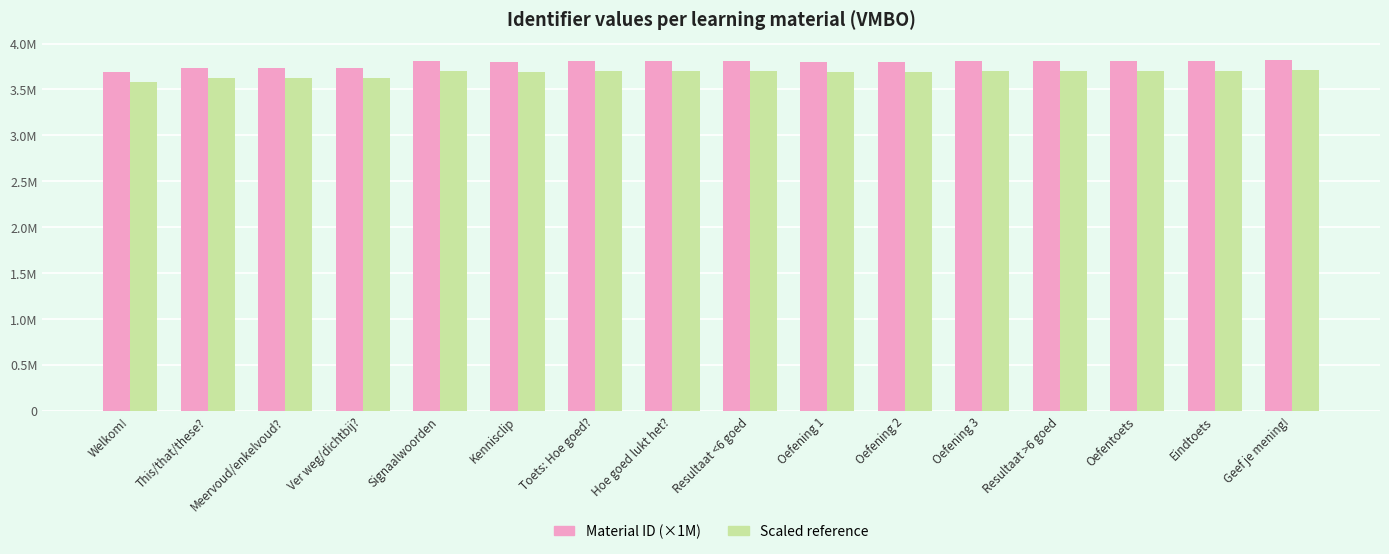

Which has a higher value, Welkom! or Kennisclip?

Kennisclip